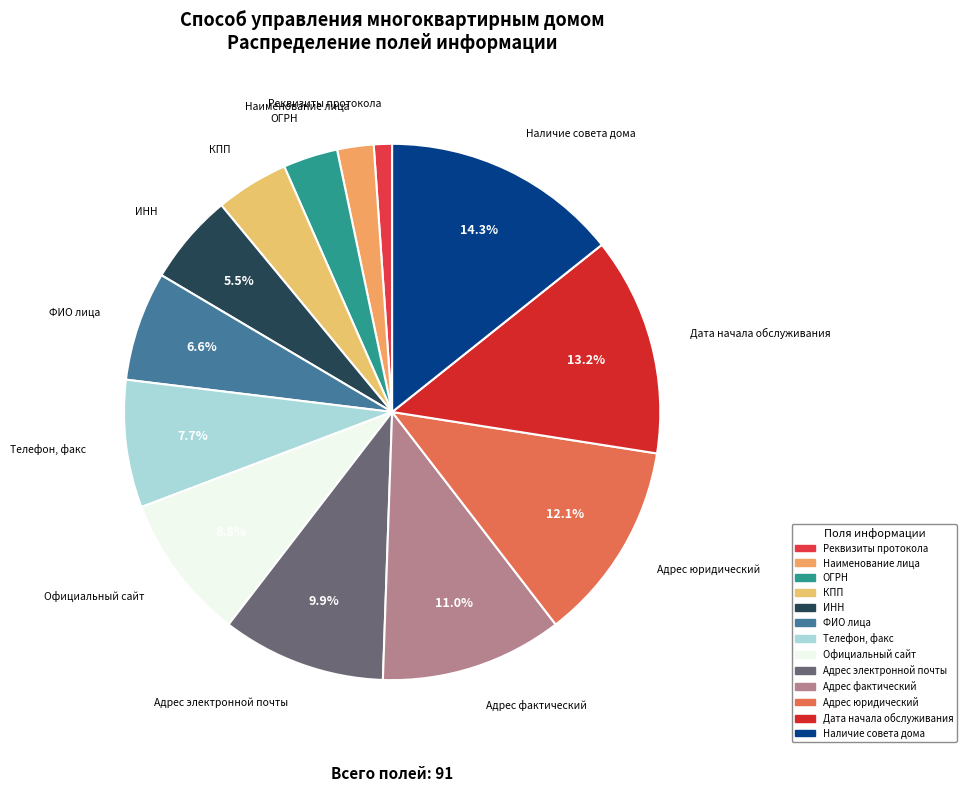

To the nearest percent, what portion does Наименование лица represent?

2%